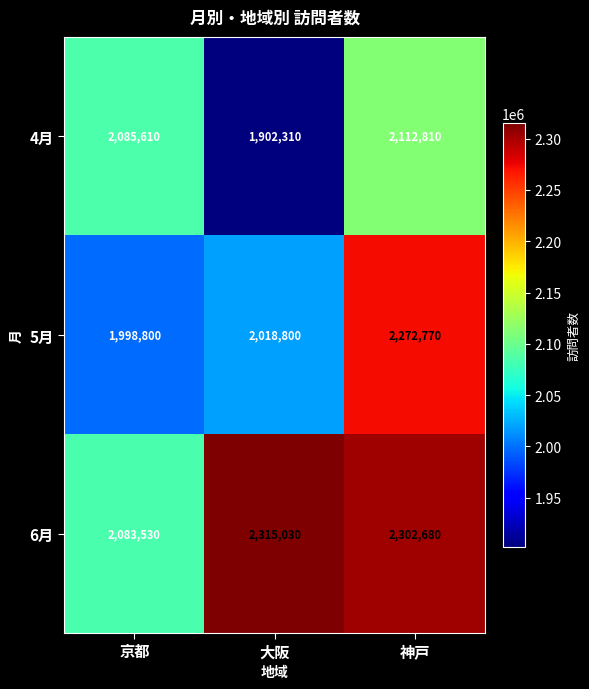

How many series are shown in this chart?

3